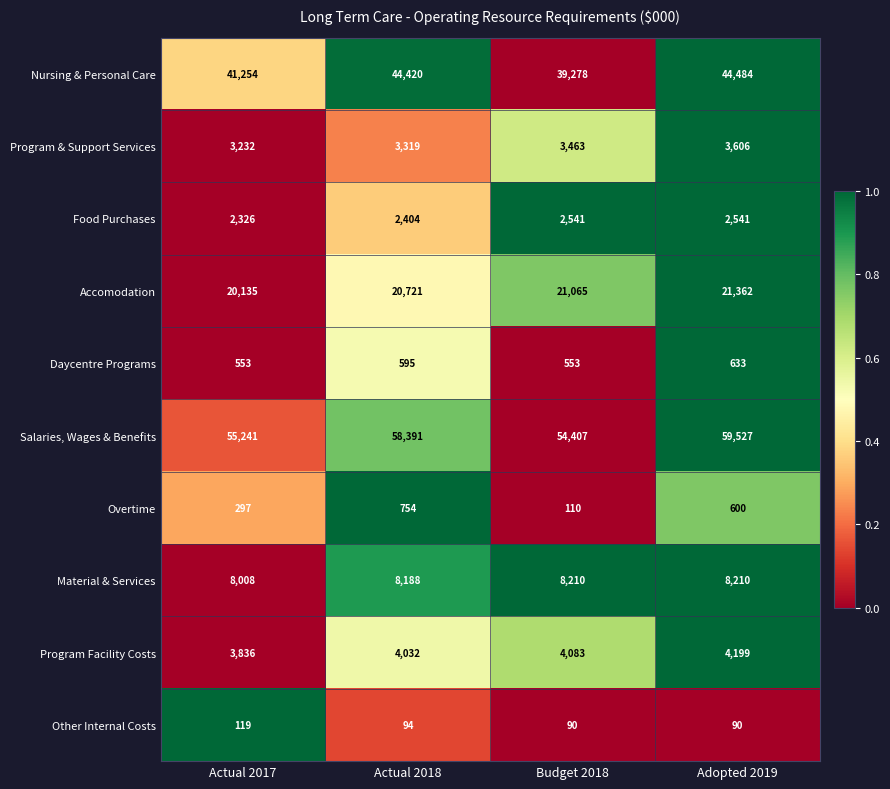

What is the total value across all series at Actual 2017?

135001